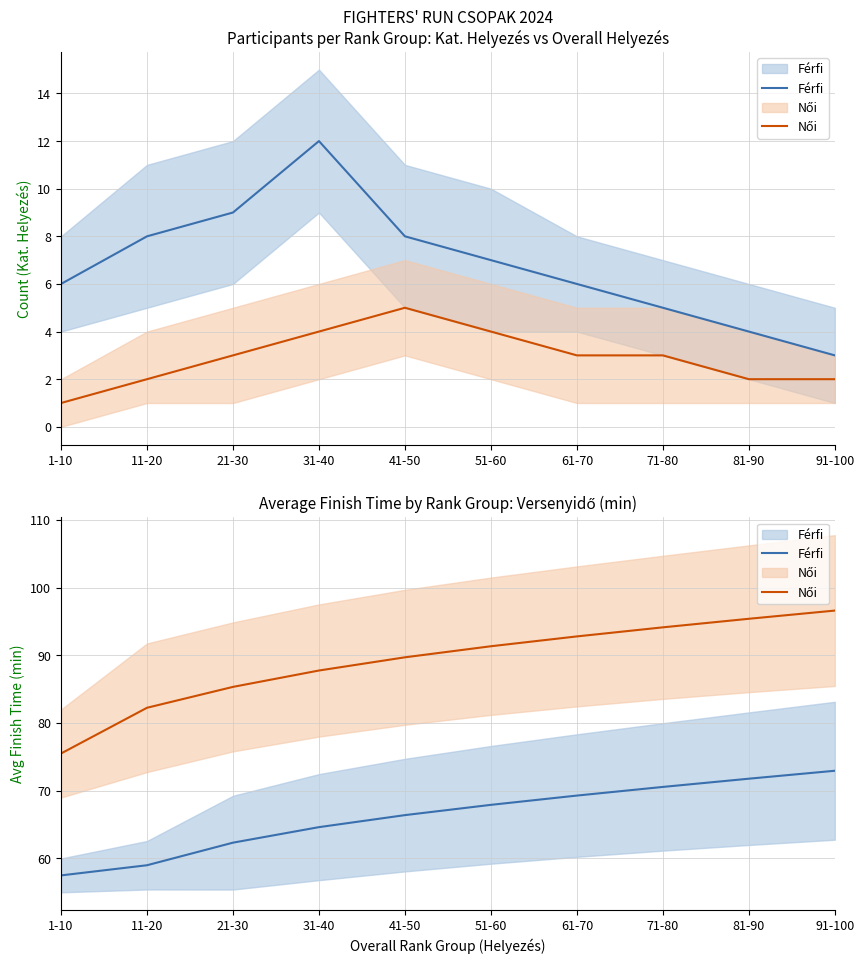

What is the label of the 4th point from the left?

31-40